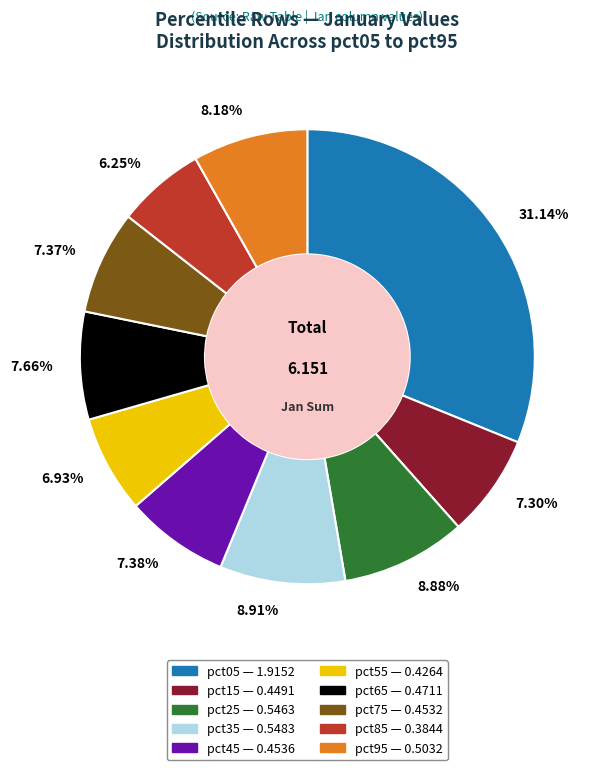

To the nearest percent, what portion does pct15 represent?

7%